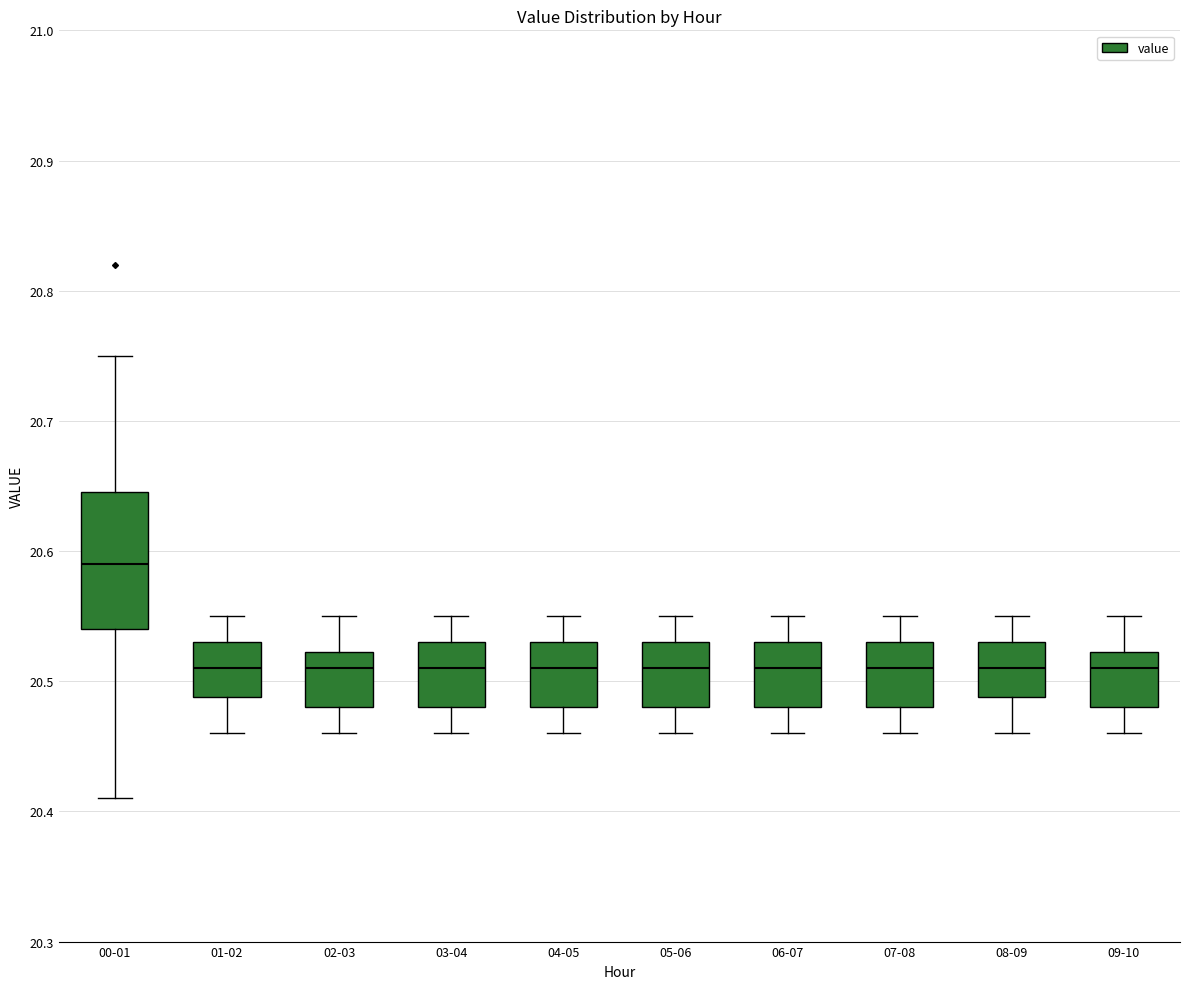

Reading left to right, read every box against the y-axis: the position of its median line, the range the box covers, and the ends of its whiskers. The values are not printed on the chart, so give them approximately, as read against the axis.

00-01: median 20.59, box 20.54 to 20.65, whiskers 20.41 to 20.75
01-02: median 20.51, box 20.49 to 20.53, whiskers 20.46 to 20.55
02-03: median 20.51, box 20.48 to 20.52, whiskers 20.46 to 20.55
03-04: median 20.51, box 20.48 to 20.53, whiskers 20.46 to 20.55
04-05: median 20.51, box 20.48 to 20.53, whiskers 20.46 to 20.55
05-06: median 20.51, box 20.48 to 20.53, whiskers 20.46 to 20.55
06-07: median 20.51, box 20.48 to 20.53, whiskers 20.46 to 20.55
07-08: median 20.51, box 20.48 to 20.53, whiskers 20.46 to 20.55
08-09: median 20.51, box 20.49 to 20.53, whiskers 20.46 to 20.55
09-10: median 20.51, box 20.48 to 20.52, whiskers 20.46 to 20.55